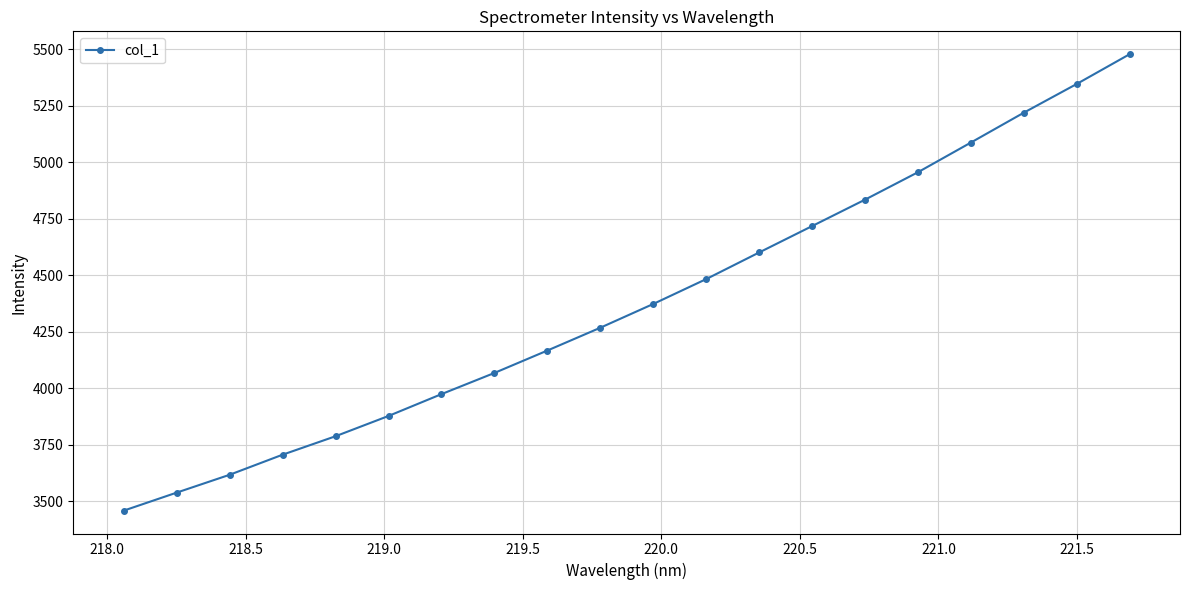

True or false: there are more than 0 points higher than both neighbors.

False